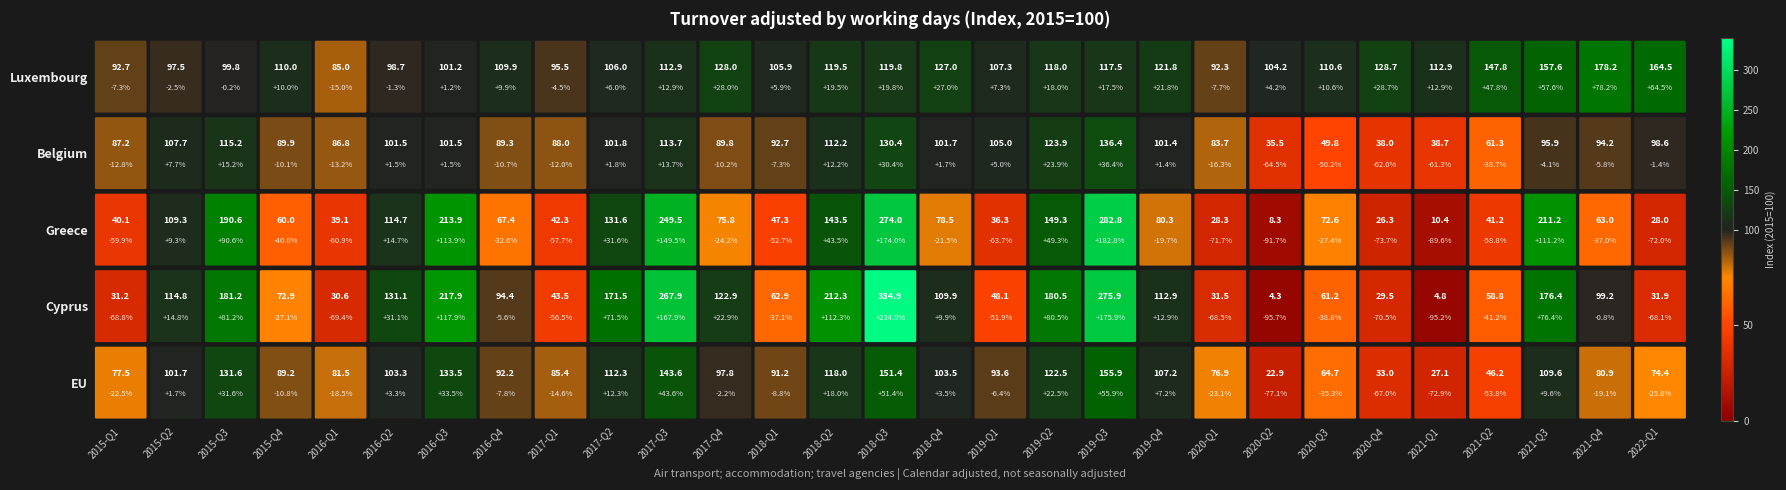

Reading right to left, transcribe all the data shown in this chart.

EU: 74.4	80.9	109.6	46.2	27.1	33.0	64.7	22.9	76.9	107.2	155.9	122.5	93.6	103.5	151.4	118.0	91.2	97.8	143.6	112.3	85.4	92.2	133.5	103.3	81.5	89.2	131.6	101.7	77.5
Cyprus: 31.9	99.2	176.4	58.8	4.8	29.5	61.2	4.3	31.5	112.9	275.9	180.5	48.1	109.9	334.9	212.3	62.9	122.9	267.9	171.5	43.5	94.4	217.9	131.1	30.6	72.9	181.2	114.8	31.2
Greece: 28.0	63.0	211.2	41.2	10.4	26.3	72.6	8.3	28.3	80.3	282.8	149.3	36.3	78.5	274.0	143.5	47.3	75.8	249.5	131.6	42.3	67.4	213.9	114.7	39.1	60.0	190.6	109.3	40.1
Belgium: 98.6	94.2	95.9	61.3	38.7	38.0	49.8	35.5	83.7	101.4	136.4	123.9	105.0	101.7	130.4	112.2	92.7	89.8	113.7	101.8	88.0	89.3	101.5	101.5	86.8	89.9	115.2	107.7	87.2
Luxembourg: 164.5	178.2	157.6	147.8	112.9	128.7	110.6	104.2	92.3	121.8	117.5	118.0	107.3	127.0	119.8	119.5	105.9	128.0	112.9	106.0	95.5	109.9	101.2	98.7	85.0	110.0	99.8	97.5	92.7